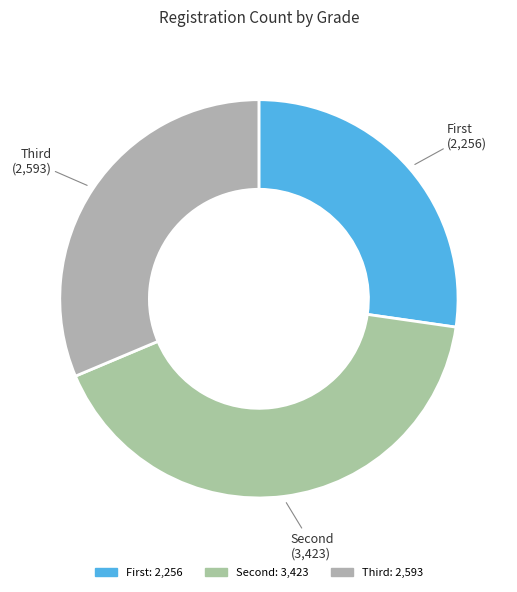

Does any single category account for the majority?

No